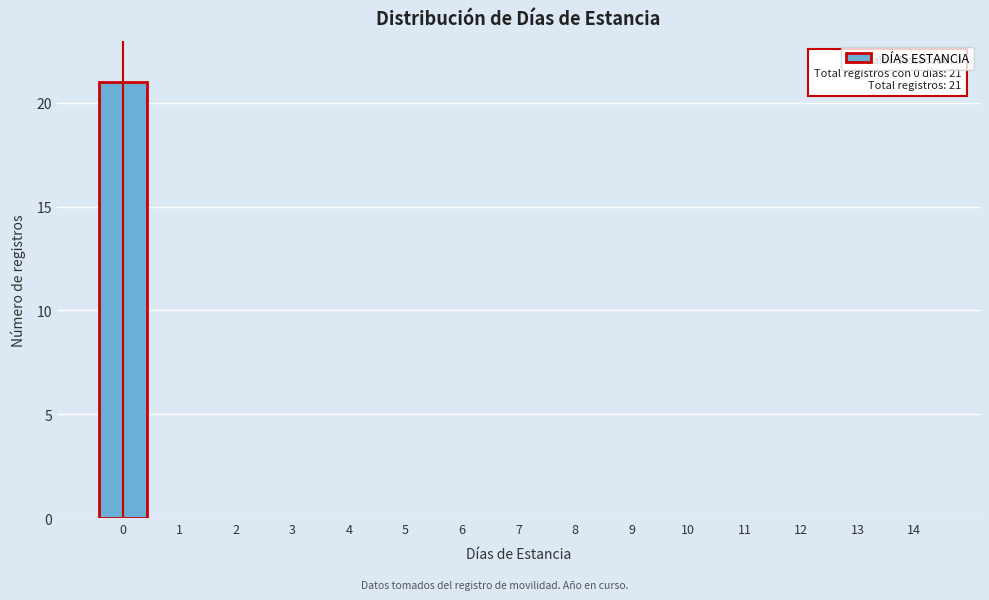

Reading left to right, extract all data points from this chart.

0=21	1=0	2=0	3=0	4=0	5=0	6=0	7=0	8=0	9=0	10=0	11=0	12=0	13=0	14=0